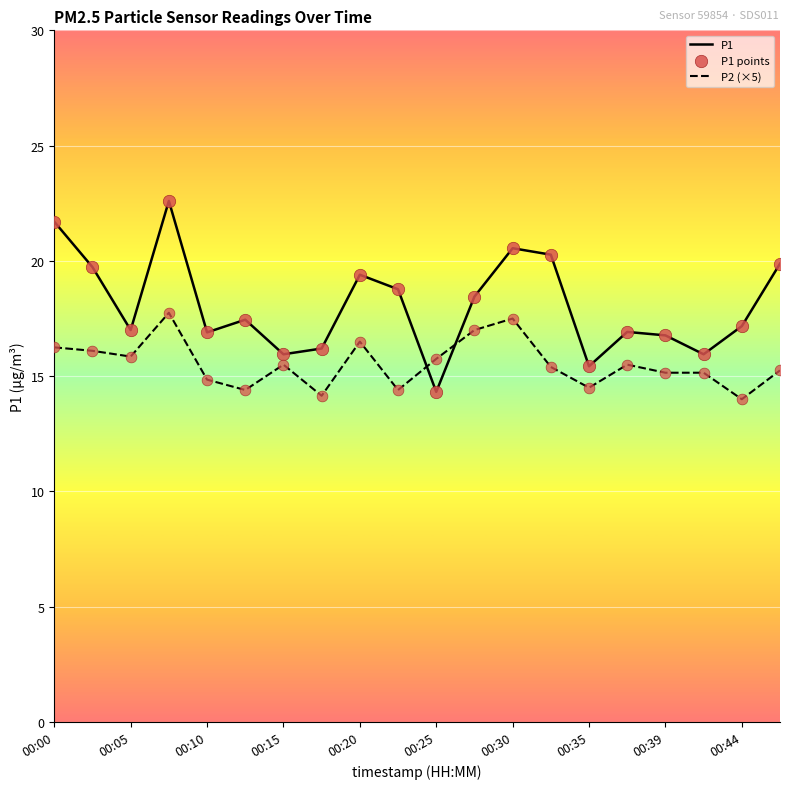

Which series has the largest total across all categories?

P1